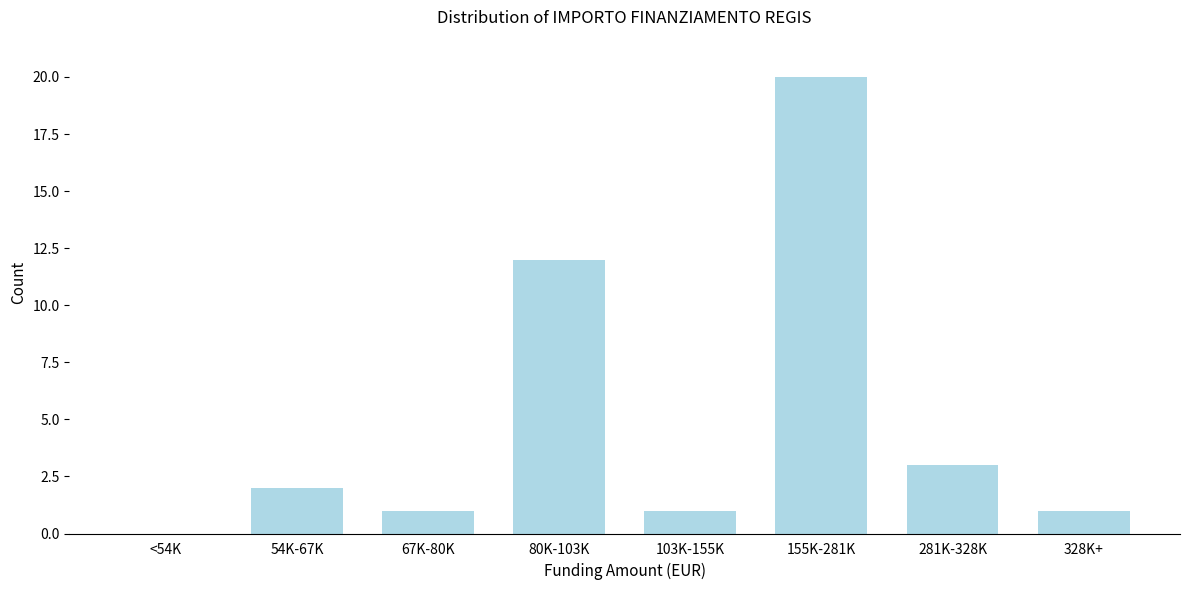

Reading right to left, transcribe all the data shown in this chart.

328K+=1	281K-328K=3	155K-281K=20	103K-155K=1	80K-103K=12	67K-80K=1	54K-67K=2	<54K=0